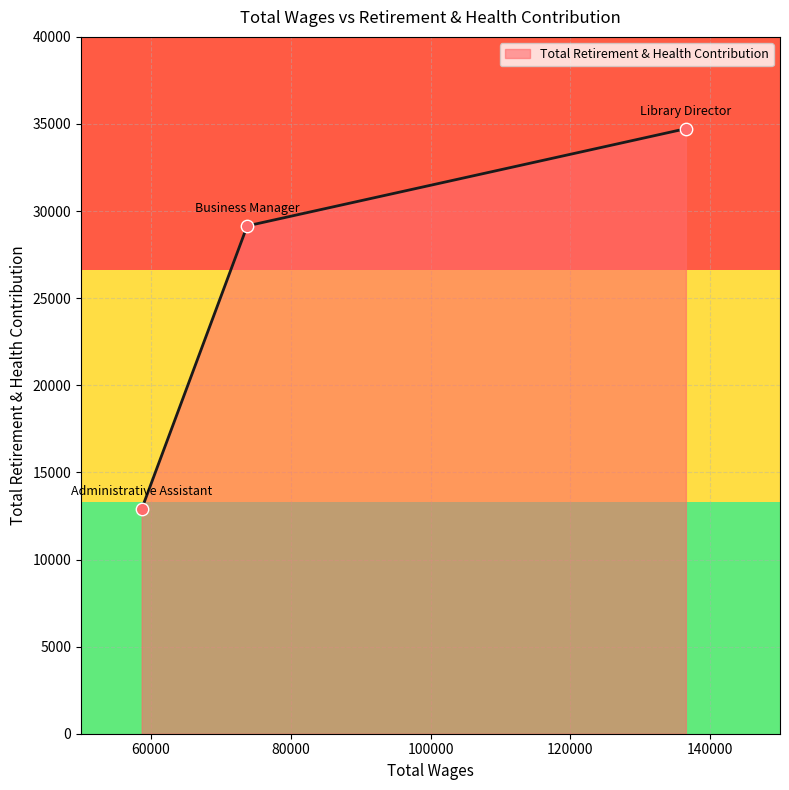

What is the smallest value displayed?

12899